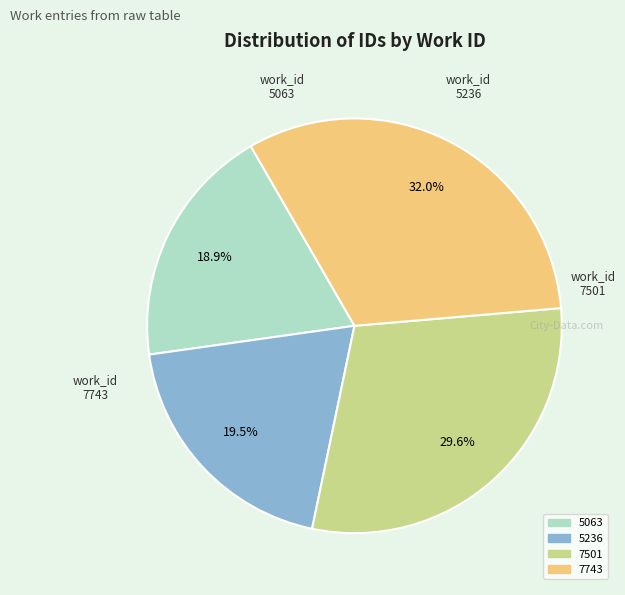

How many segments does this pie chart have?

4